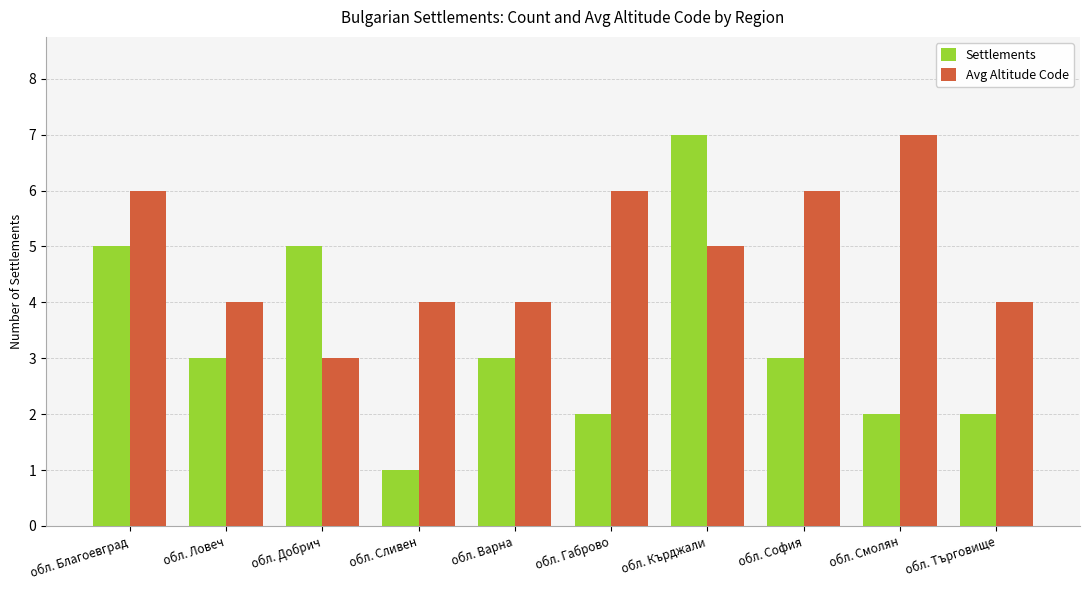

Between обл. Сливен and обл. Смолян, which series saw the biggest shift?

Avg Altitude Code